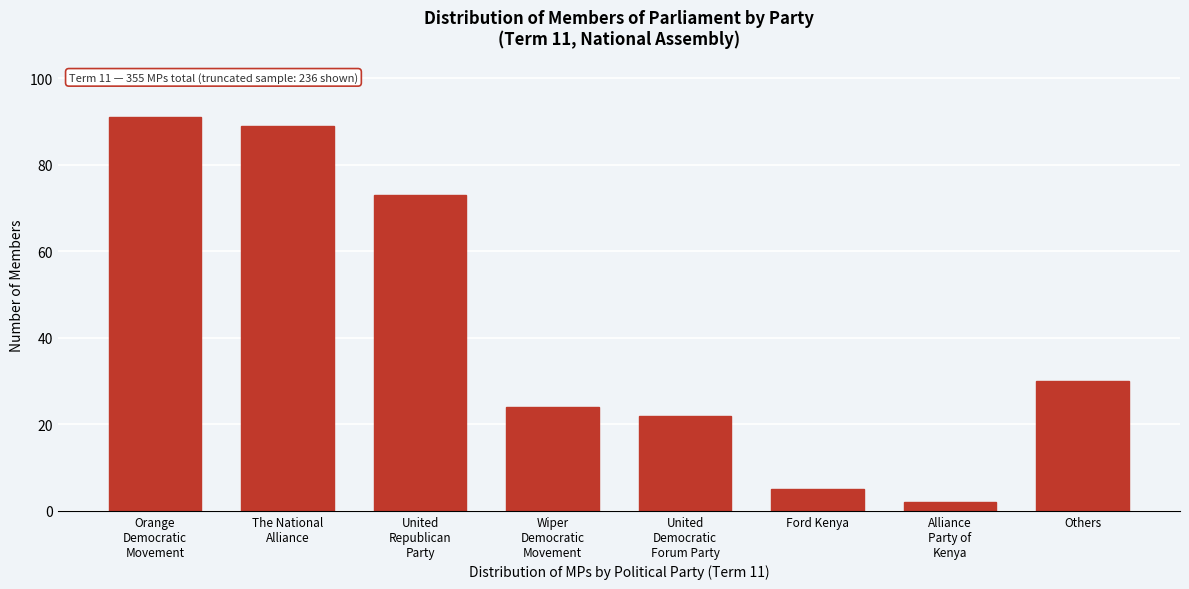

Reading left to right, transcribe all the data shown in this chart.

91	89	73	24	22	5	2	30